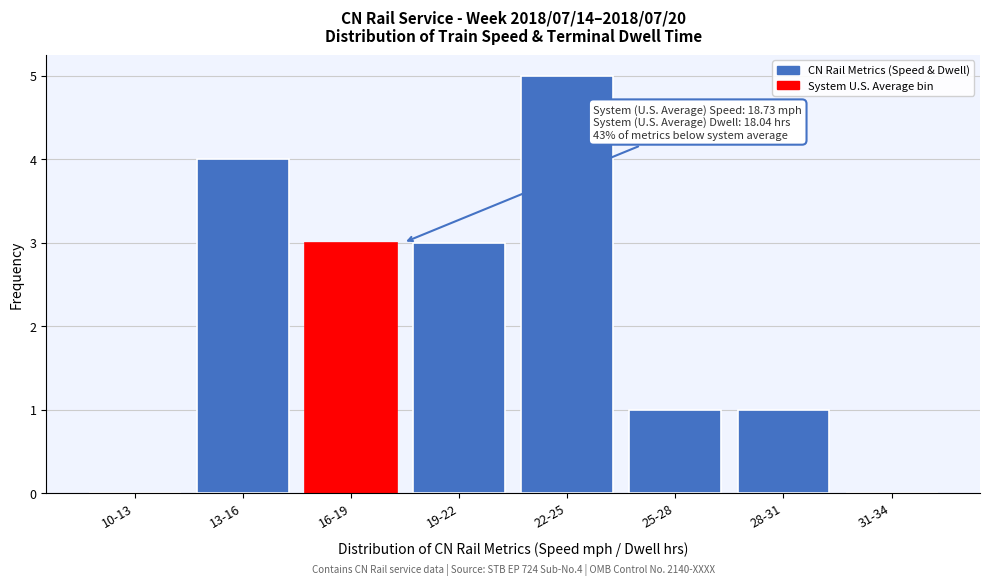

Reading left to right, extract all data points from this chart.

10-13=0	13-16=4	16-19=3	19-22=3	22-25=5	25-28=1	28-31=1	31-34=0